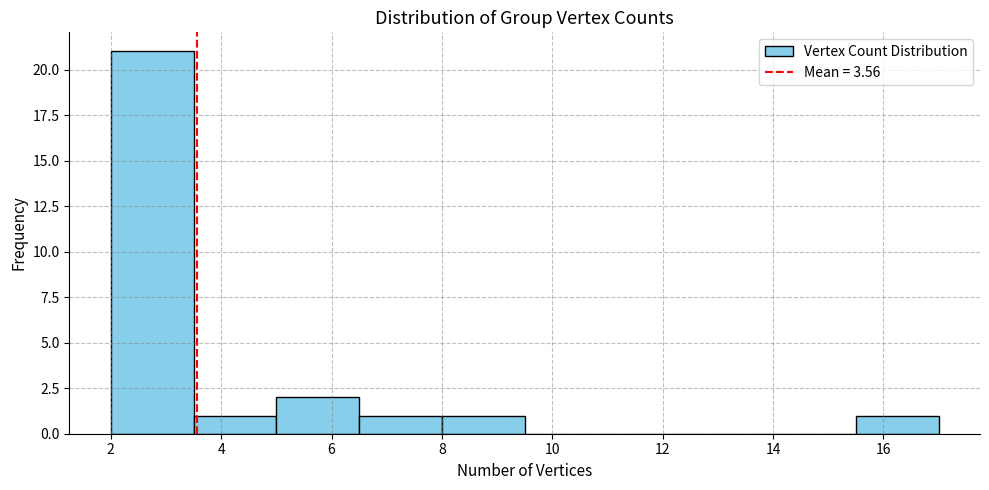

Reading left to right, transcribe this chart: for each bar, give the range it covers on the x-axis and its height. Neither the bar edges nor the heights are printed on the chart, so give them approximately, as read against the axes.

2.0 to 3.5: 21
3.5 to 5.0: 1
5.0 to 6.5: 2
6.5 to 8.0: 1
8.0 to 9.5: 1
9.5 to 11.0: 0
11.0 to 12.5: 0
12.5 to 14.0: 0
14.0 to 15.5: 0
15.5 to 17.0: 1